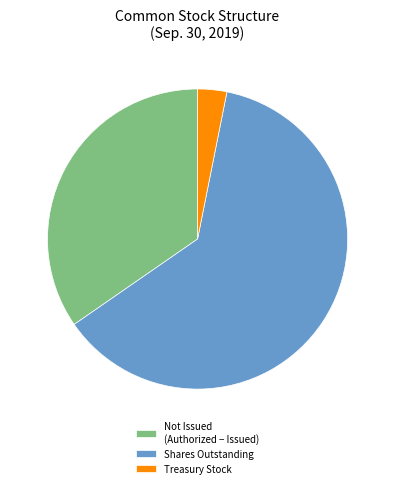

Between Not Issued (Authorized − Issued) and Treasury Stock, which is larger?

Not Issued (Authorized − Issued)